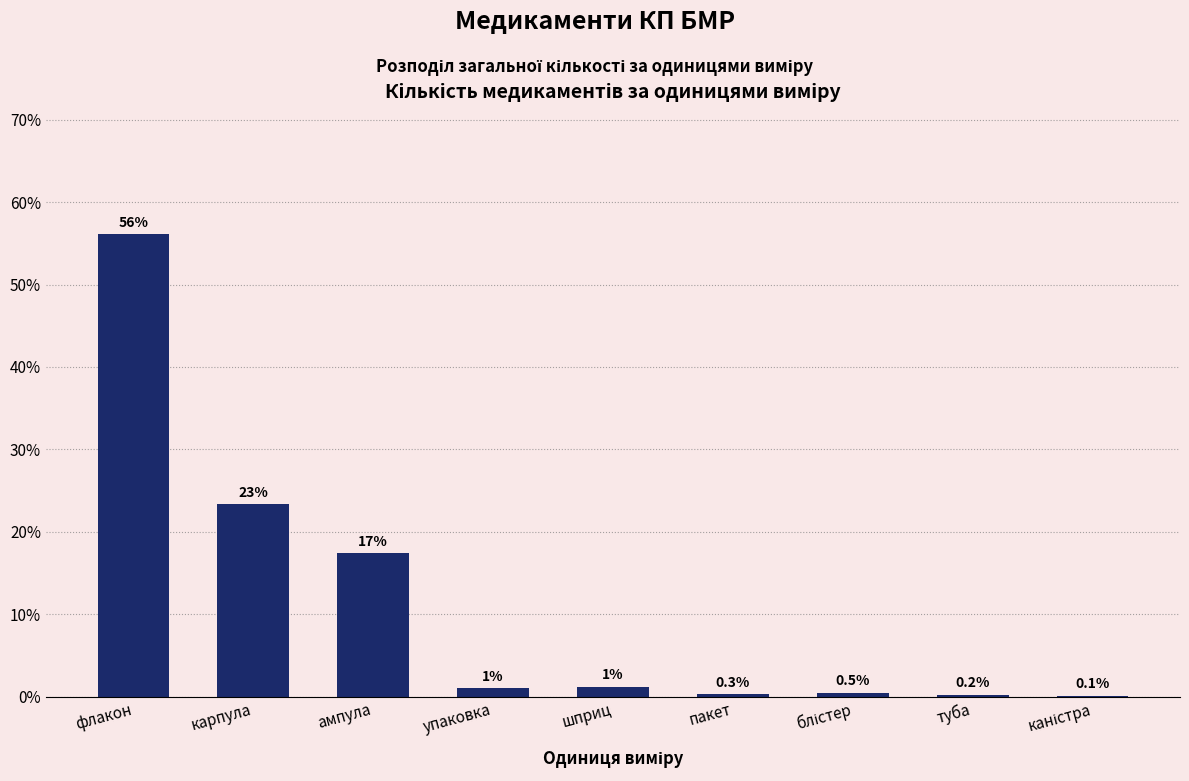

Which label corresponds to the largest value in the chart?

флакон